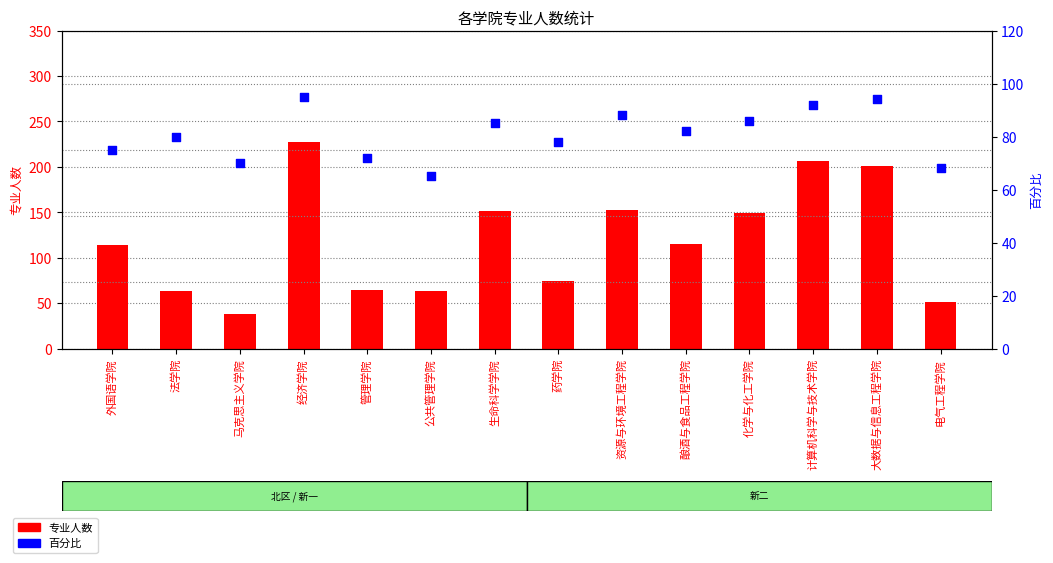

What are all the series names shown in the legend?

专业人数, 百分比